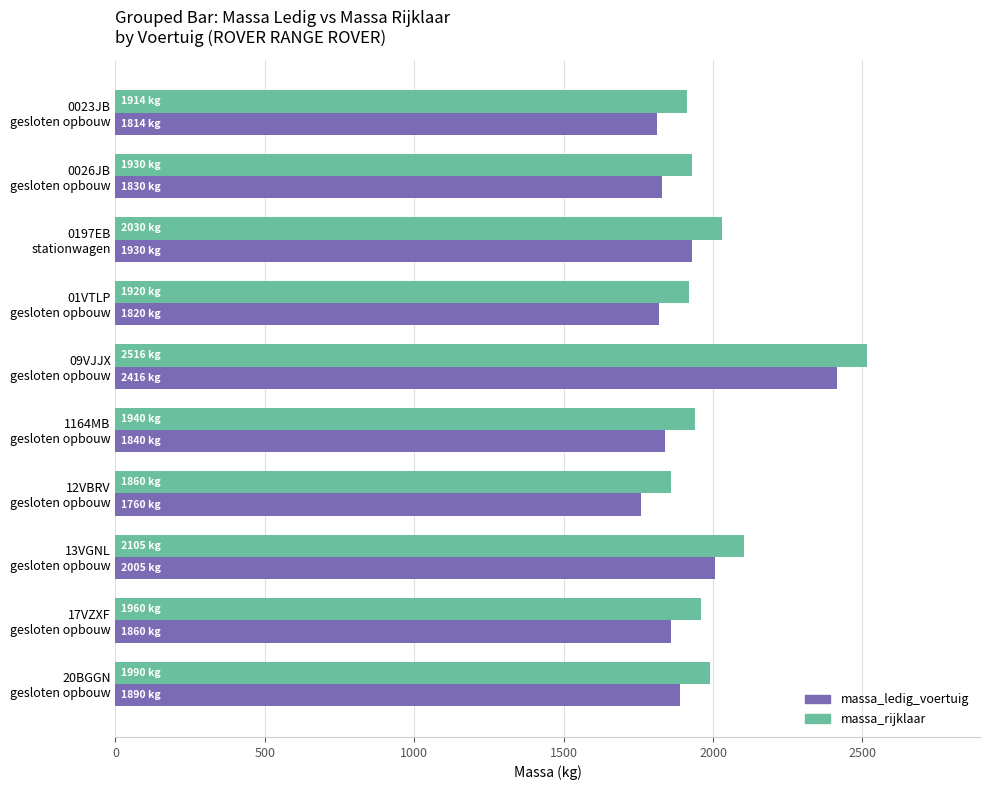

What is the maximum value shown in the chart?

2516